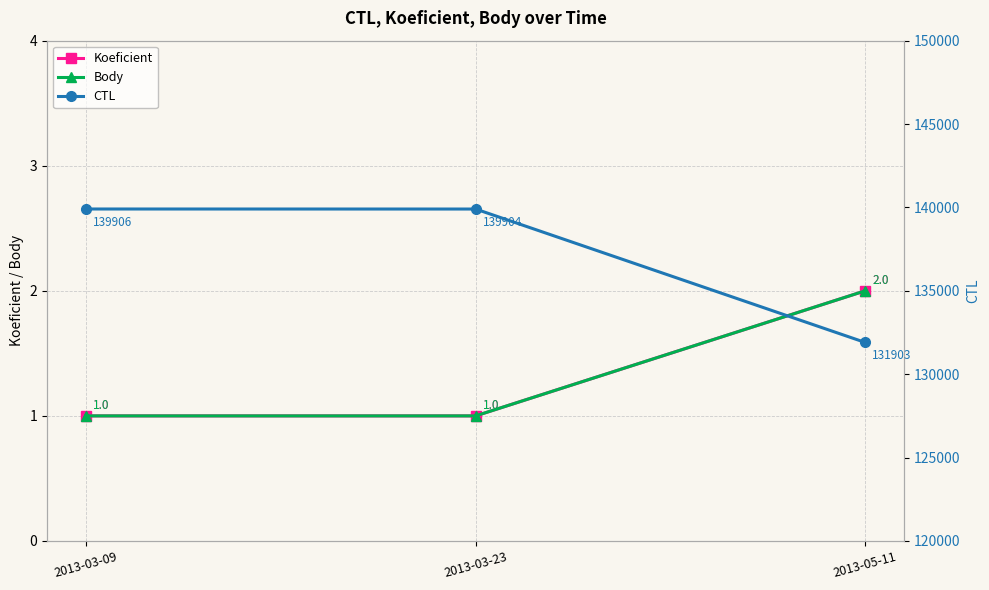

Does the chart display data point markers on the line(s)?

Yes